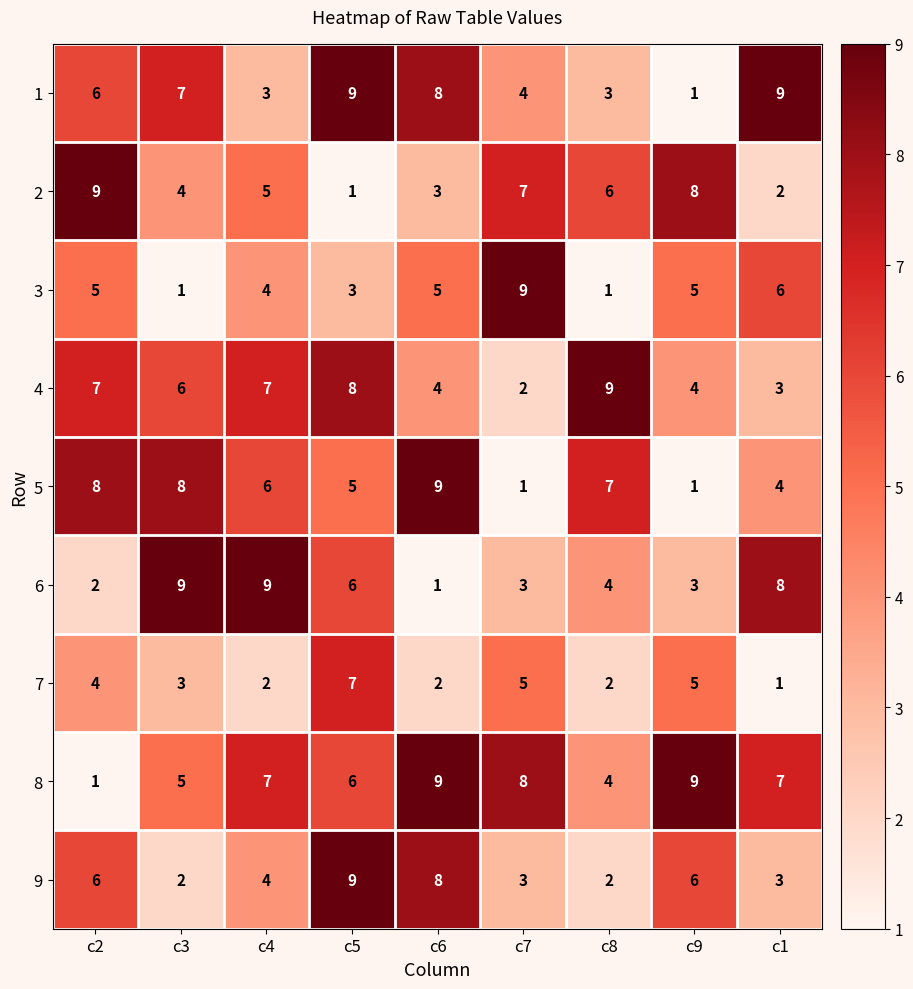

Is it true that 2 equals 9 at c4?

False